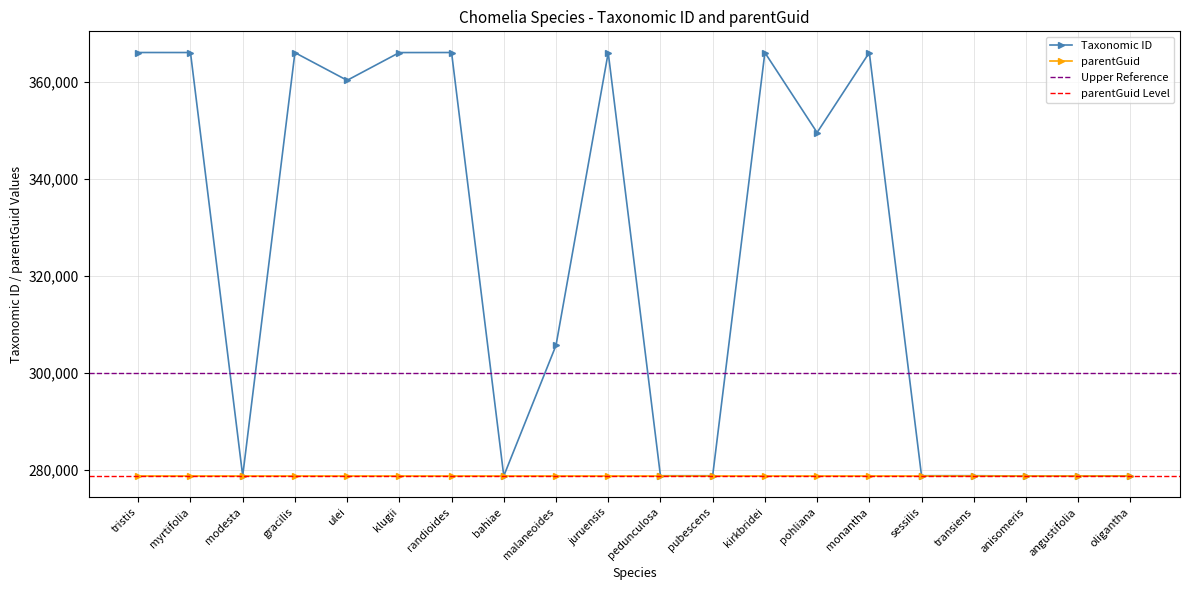

Where does the data first go above 349502?

tristis